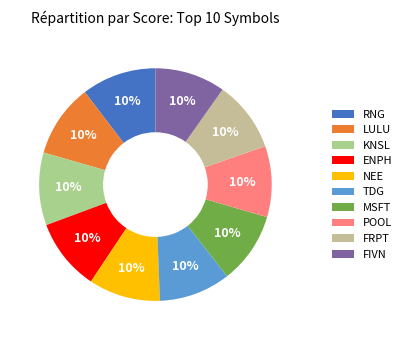

Rank the categories by value from highest to lowest.

RNG, LULU, KNSL, ENPH, NEE, TDG, MSFT, POOL, FRPT, FIVN